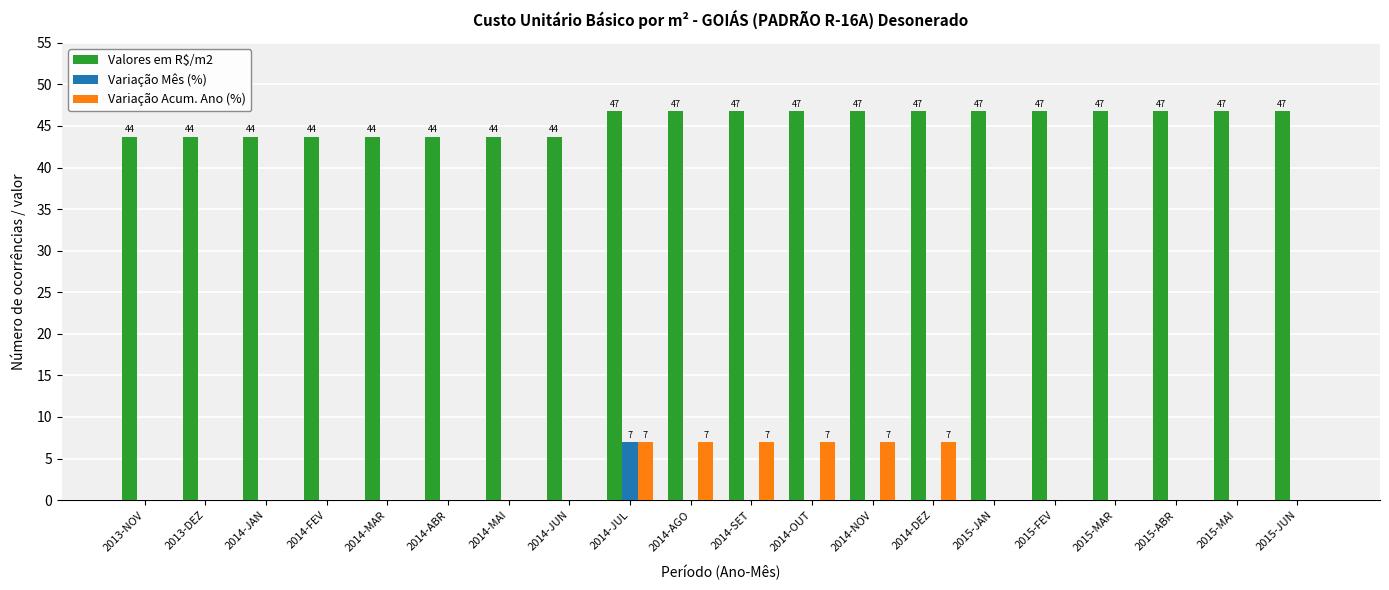

Between 2013-NOV and 2014-SET, which series saw the biggest shift?

Variação Acum. Ano (%)